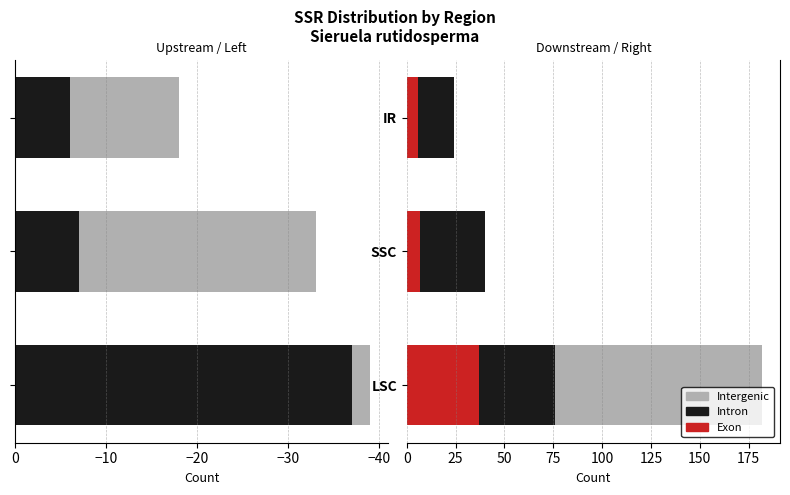

How many Intron values are between 18 and 39?

3